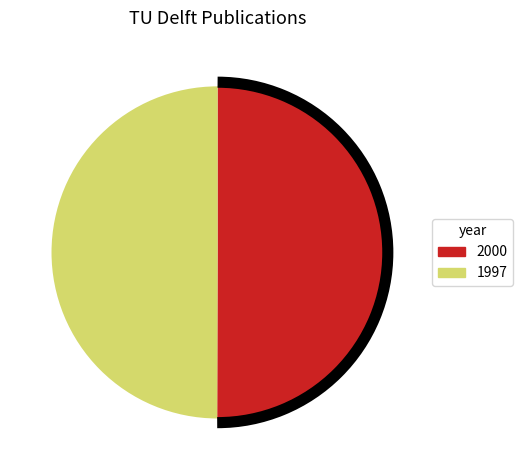

Combined, do 1997 and 2000 account for over 50%?

Yes